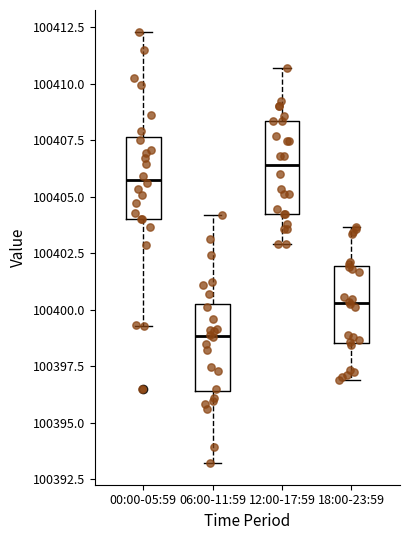

Where is the lower edge of the box for 18:00-23:59 on the y-axis? The values are not printed on the chart, so give them approximately, as read against the axis.

100398.5